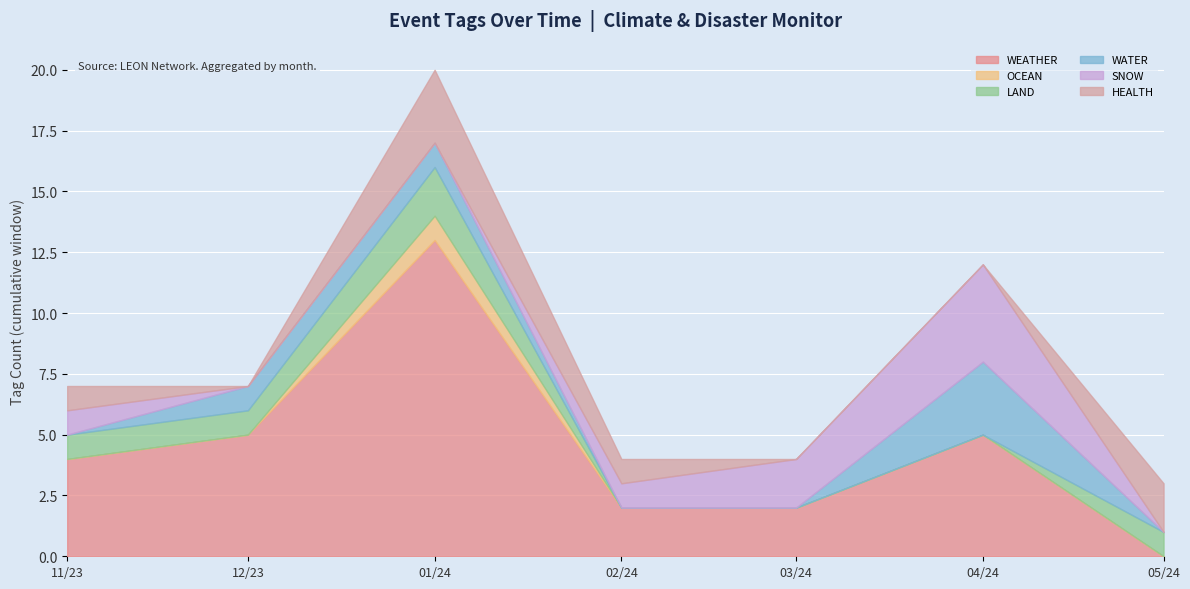

What is the sum of the HEALTH values at 2024-05-27 and 2024-01-04?

2